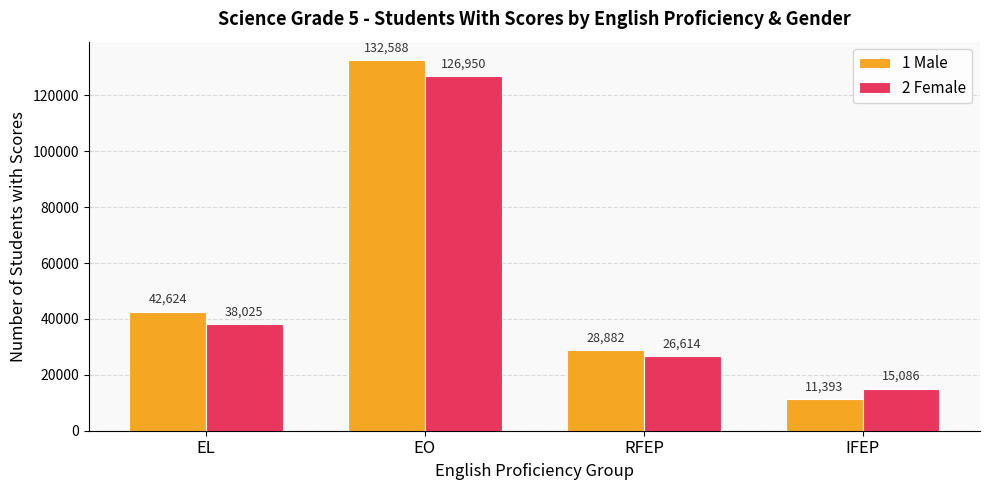

What are all the series names shown in the legend?

1 Male, 2 Female